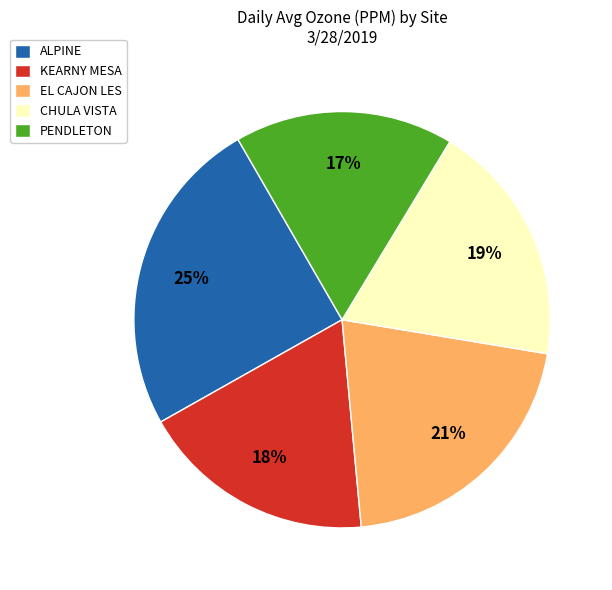

Does PENDLETON represent more than half of the total?

No